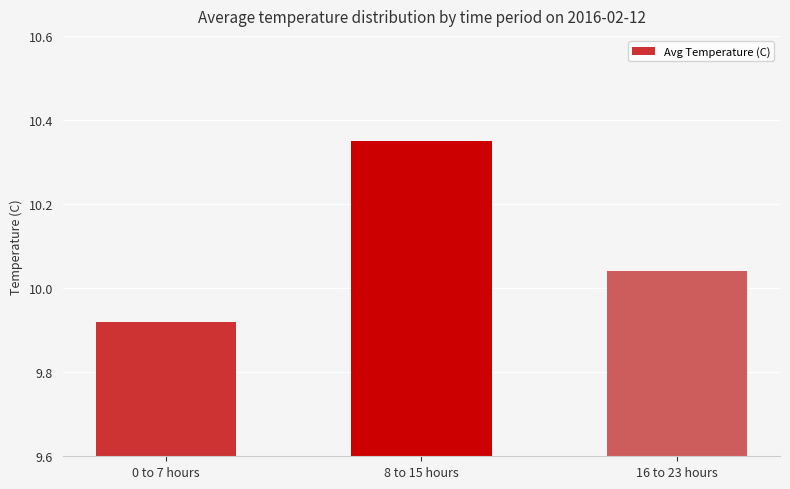

What is the label of the 3rd bar from the right?

0 to 7 hours